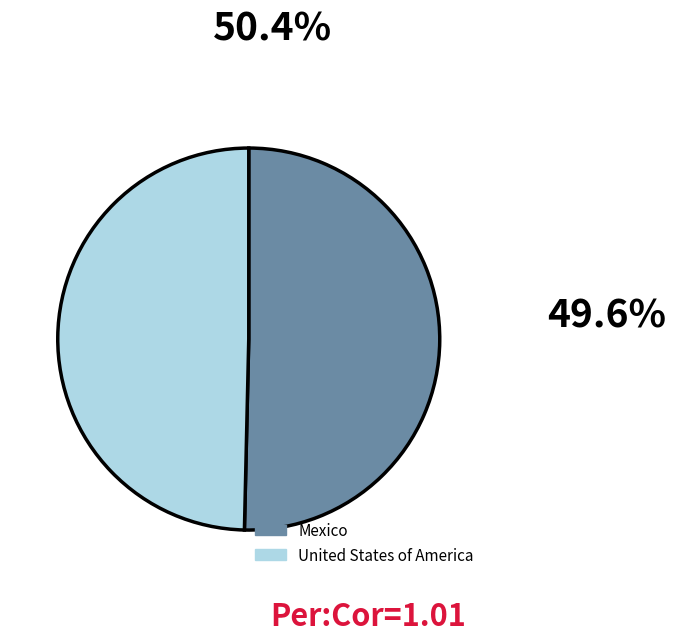

Do United States of America and Mexico together represent more than half of the pie?

Yes